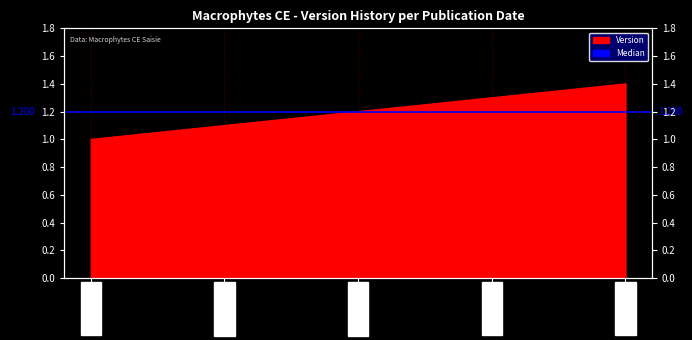

True or false: the data shows 1.4 at 2019-01-31.

True